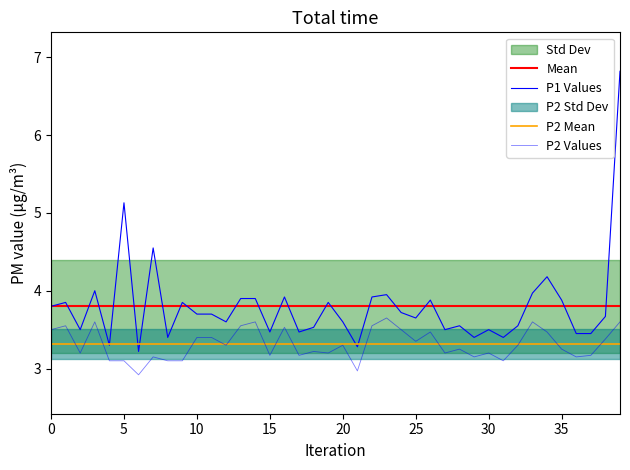

What is the highest value of the P2 series?

3.6